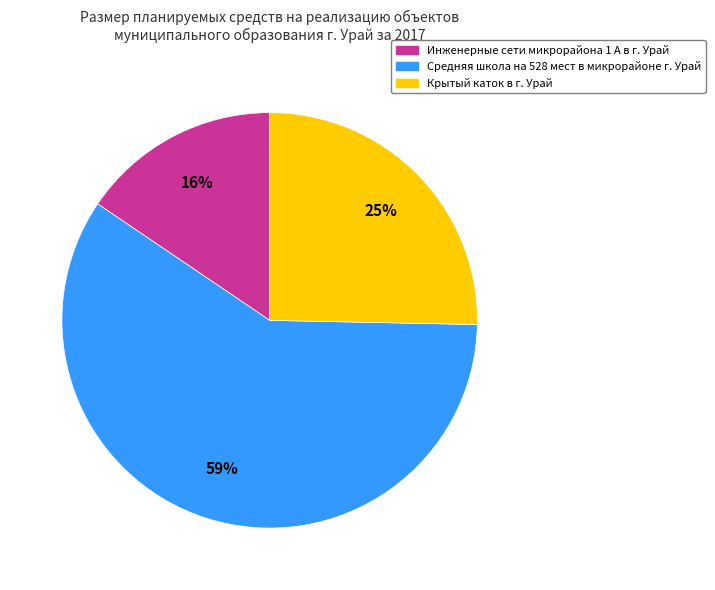

To the nearest percent, what portion does Крытый каток в г. Урай represent?

25%